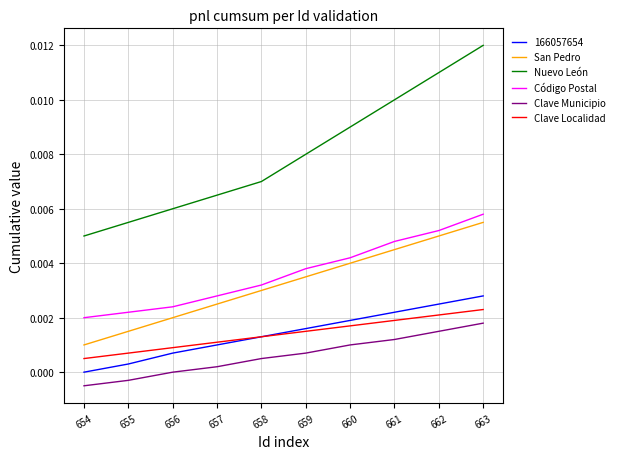

List the series in order of their peak value, lowest first.

Clave Municipio, Clave Localidad, 166057654, San Pedro, Código Postal, Nuevo León